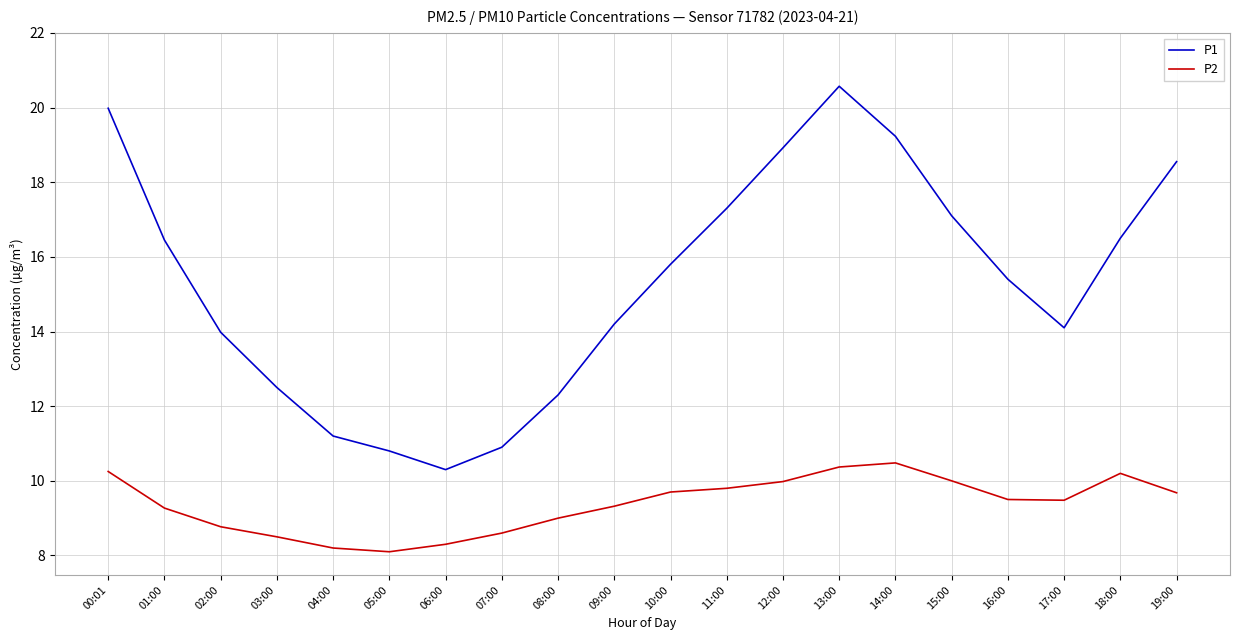

What is the highest value of the P2 series?

10.5